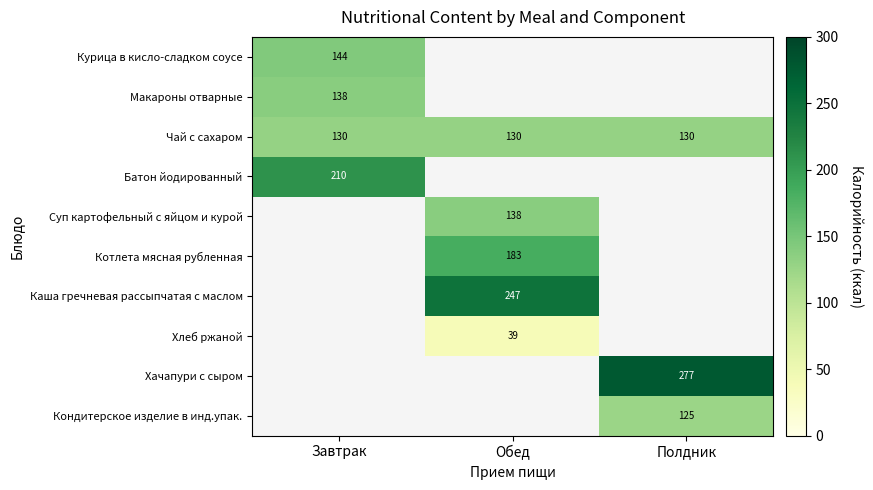

What is the minimum value for Чай с сахаром?

130